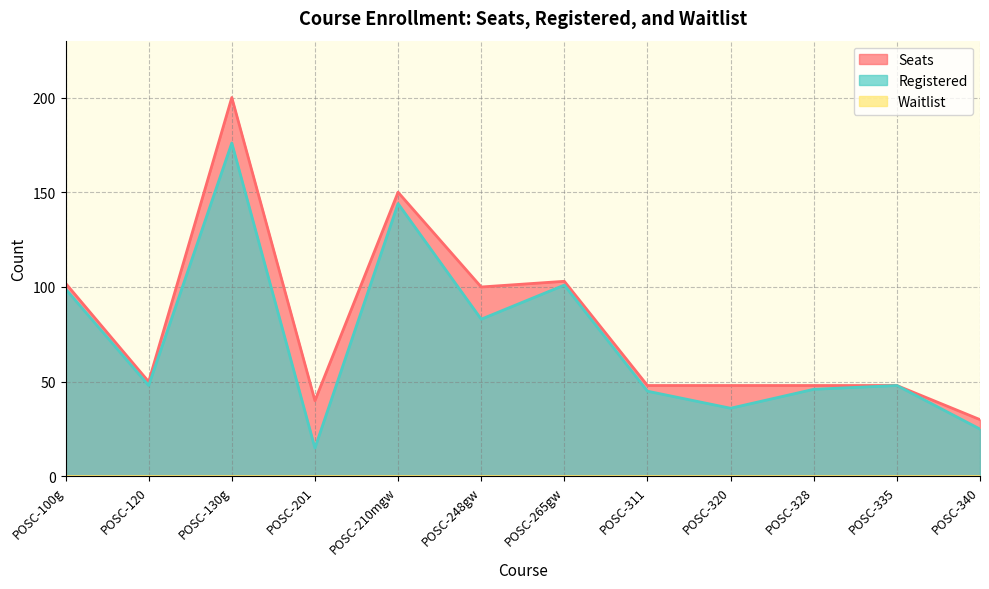

Is it true that Seats equals 39 at POSC-340?

False